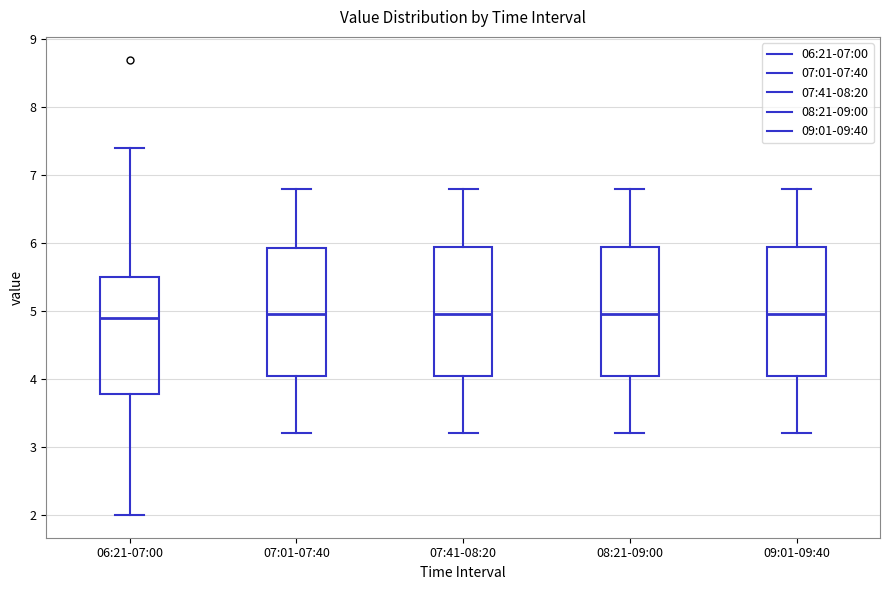

Reading left to right, transcribe this box plot: for each box, give where its median line is, the range the box spans, and where its two whiskers end, as read against the y-axis. The values are not printed on the chart, so give them approximately, as read against the axis.

06:21-07:00: median 4.9, box 3.8 to 5.5, whiskers 2.0 to 7.4
07:01-07:40: median 5.0, box 4.1 to 5.9, whiskers 3.2 to 6.8
07:41-08:20: median 5.0, box 4.1 to 6.0, whiskers 3.2 to 6.8
08:21-09:00: median 5.0, box 4.1 to 6.0, whiskers 3.2 to 6.8
09:01-09:40: median 5.0, box 4.1 to 6.0, whiskers 3.2 to 6.8